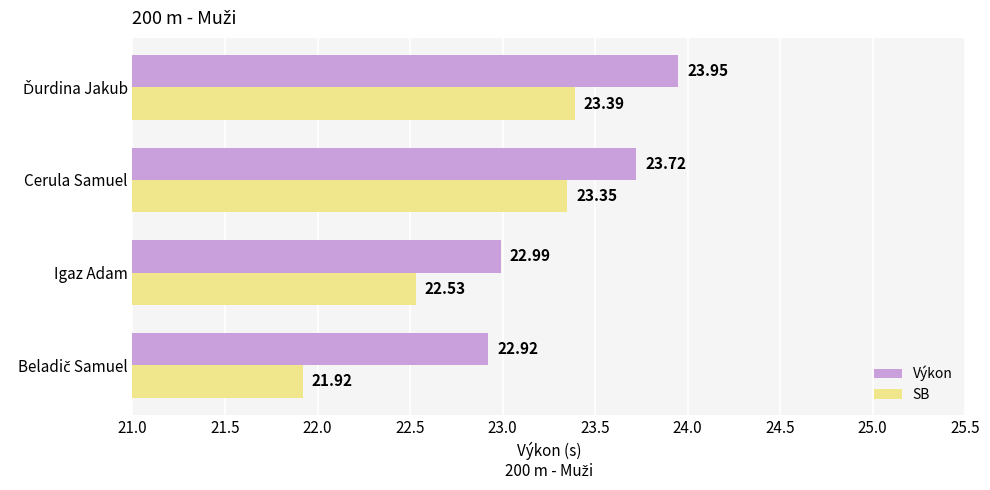

What is the difference between the maximum and minimum values in the SB series?

1.5